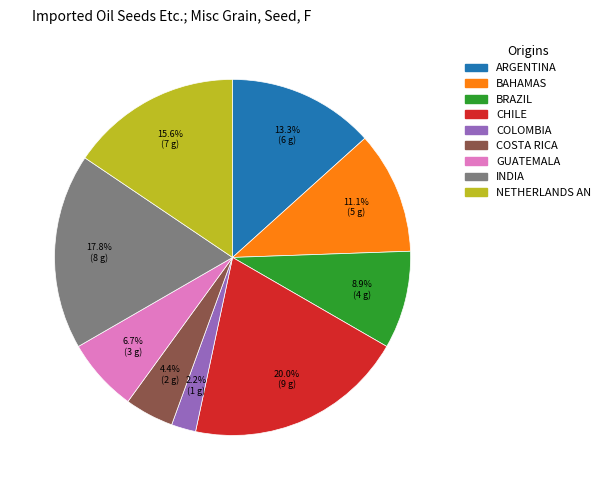

Is there any slice that represents more than half of the pie?

No